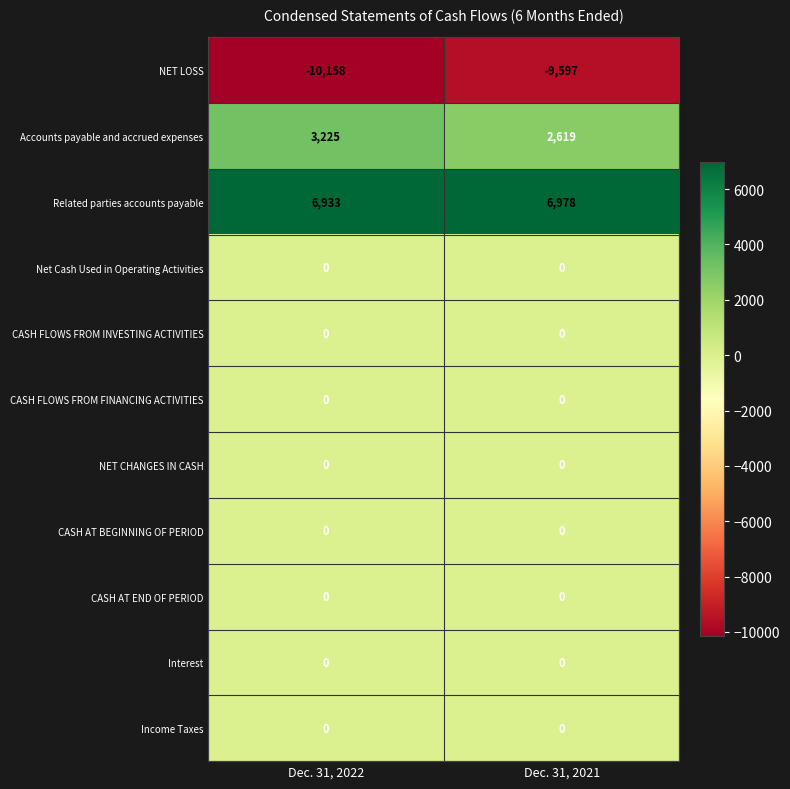

Count the number of categories in the chart.

2